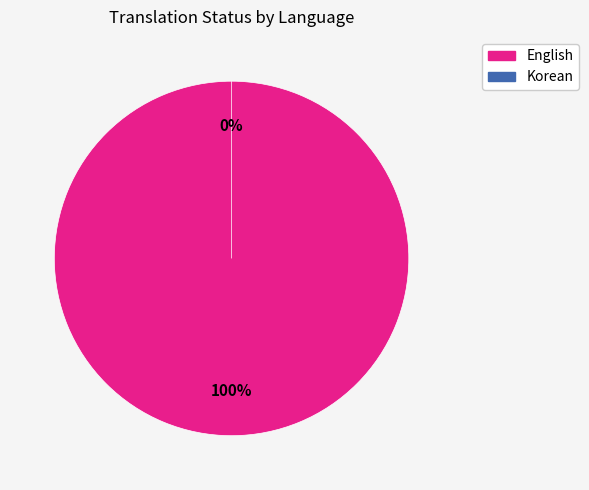

Which slice is the largest?

English